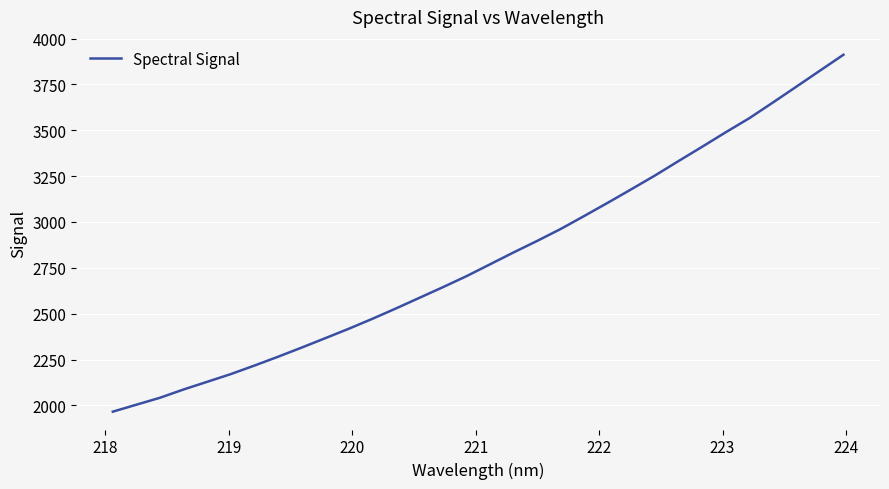

What is the greatest value displayed?

3911.7